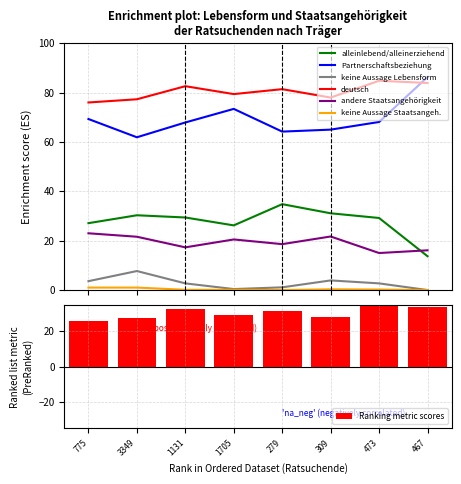

What is the maximum value for Partnerschaftsbeziehung?

86.3